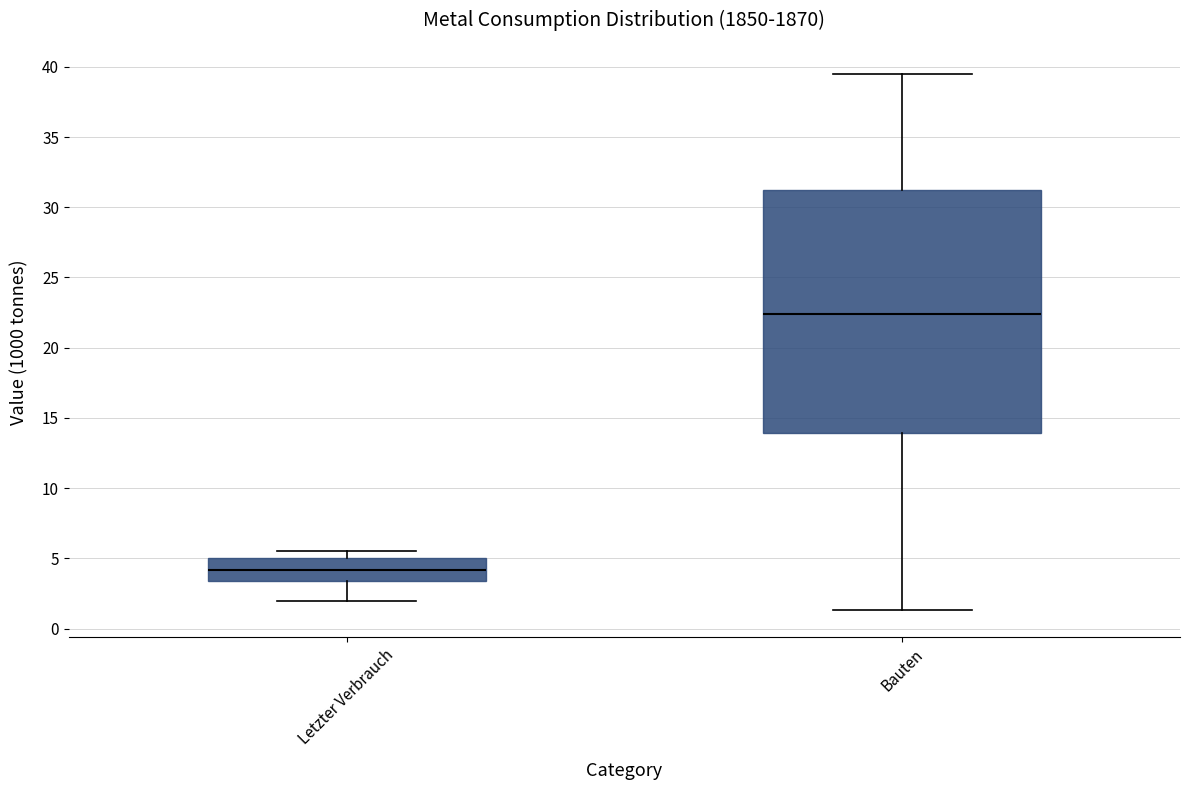

Where does the lower whisker of the box for Letzter Verbrauch end on the y-axis? The values are not printed on the chart, so give them approximately, as read against the axis.

2.0